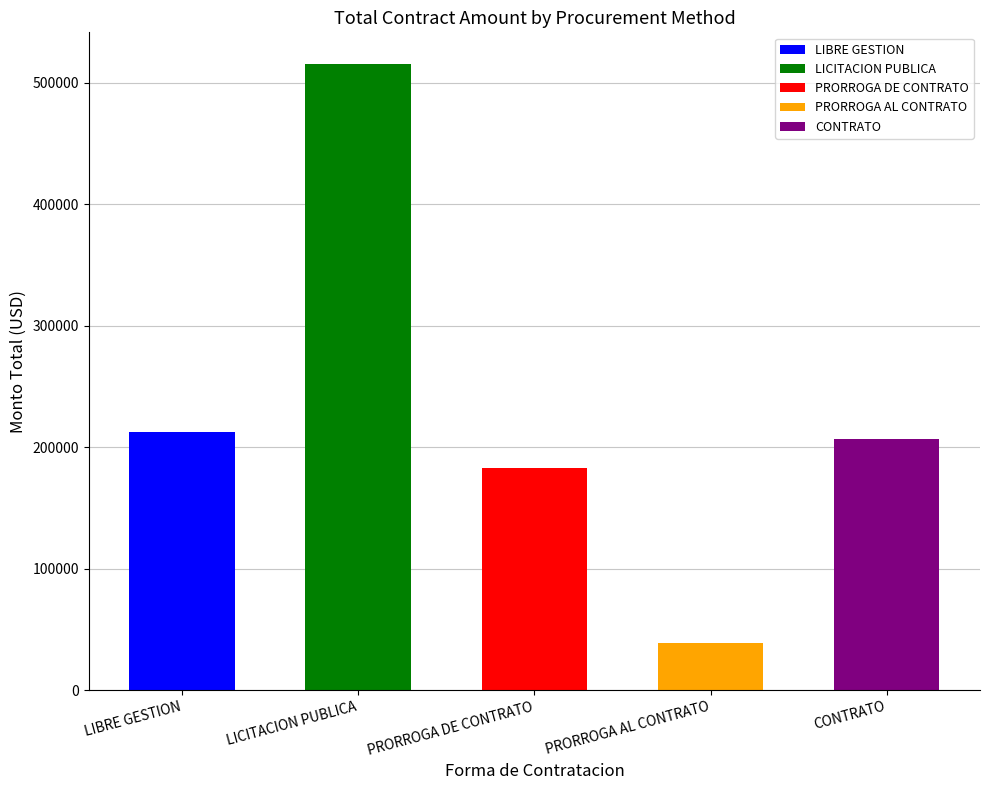

Does the chart contain stacked bars?

No